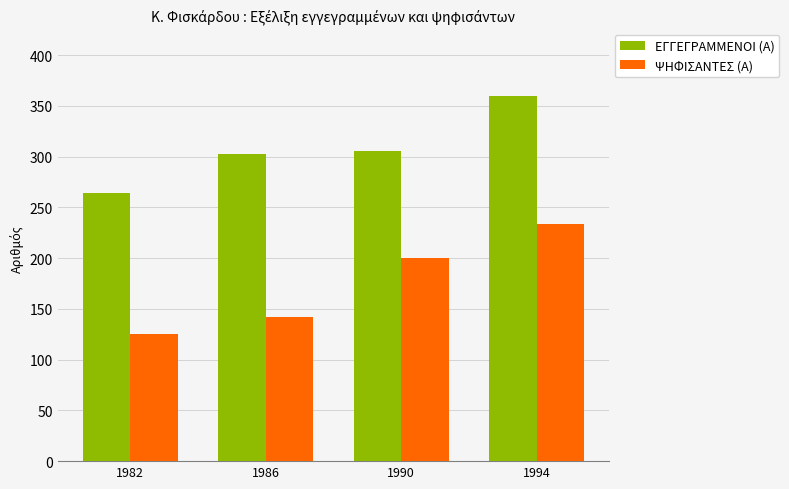

The ΨΗΦΙΣΑΝΤΕΣ (Α) series shows 142 at 1986. True or false?

True